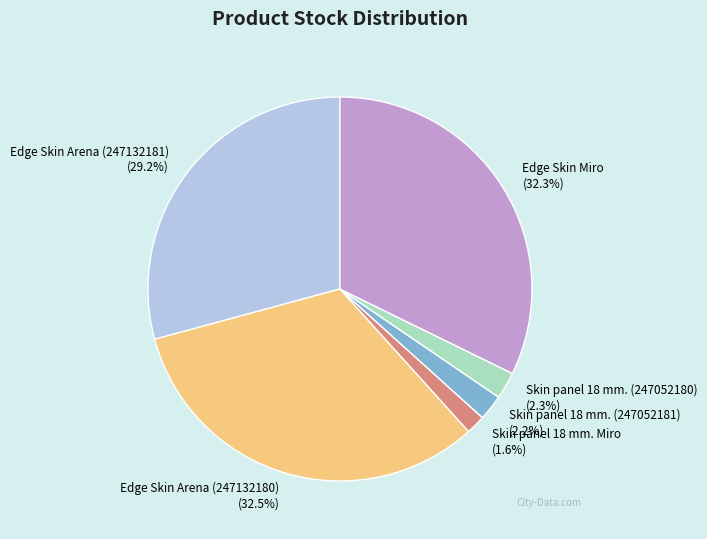

Count the number of slices in the pie.

6